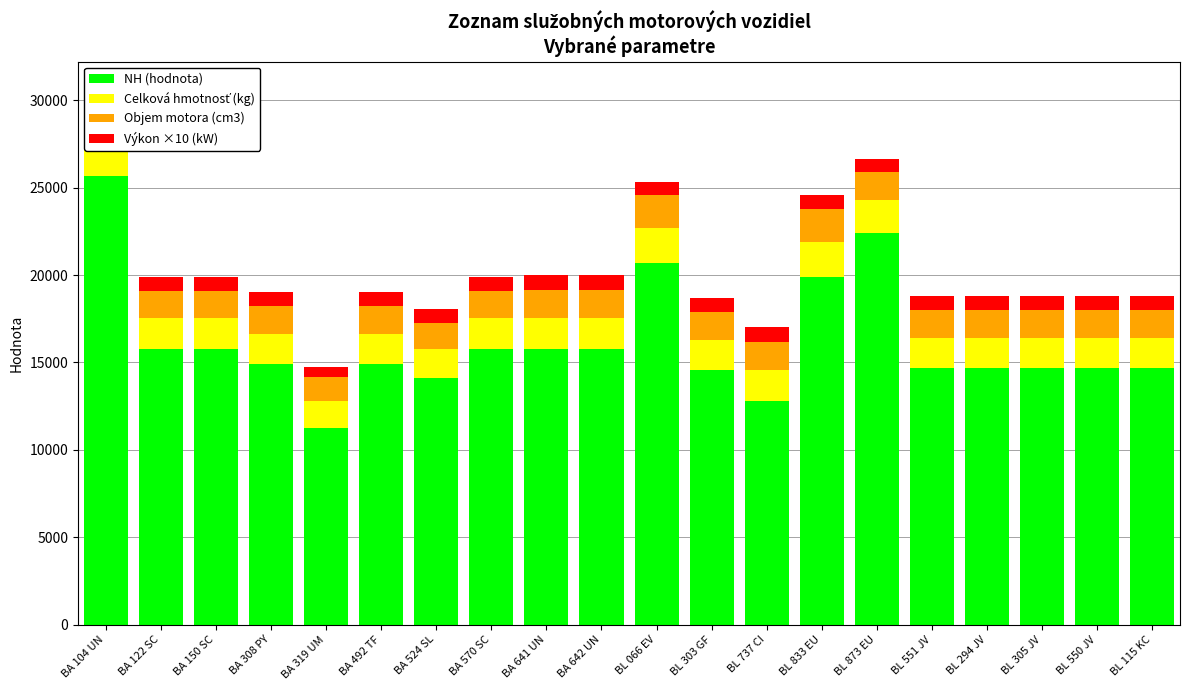

How many groups of bars are there?

20